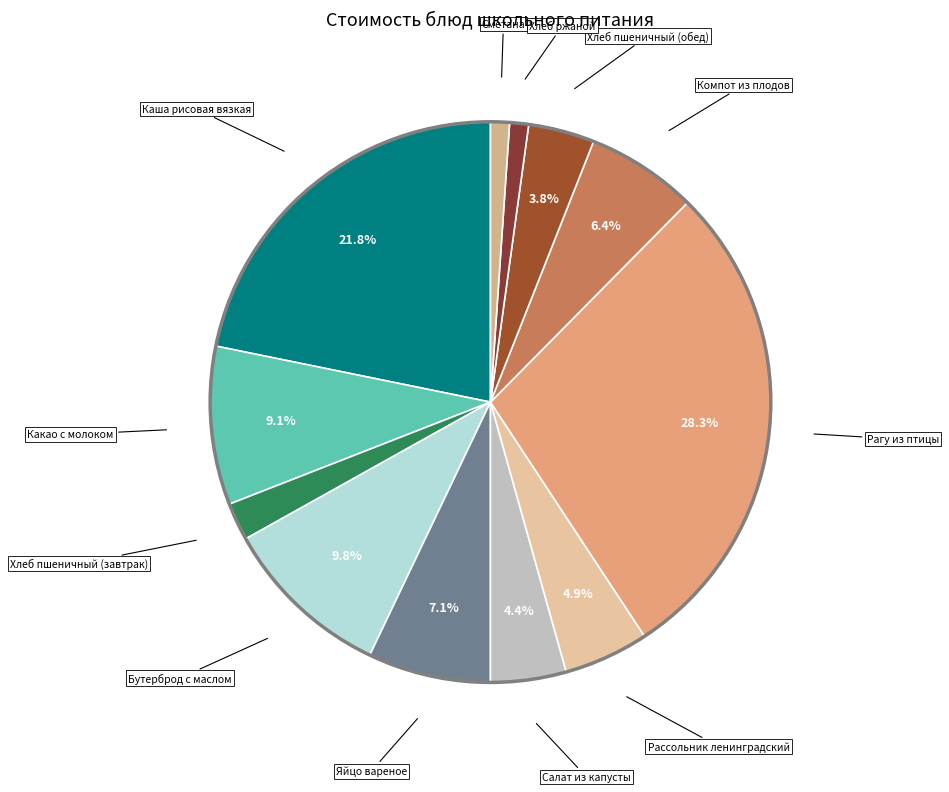

To the nearest percent, what is the average slice percentage?

8%